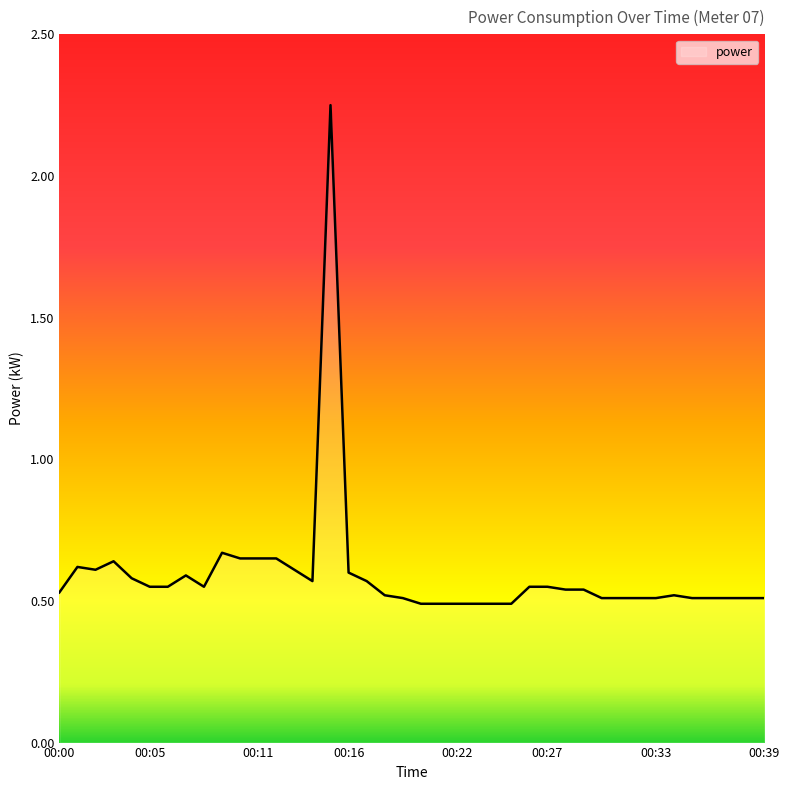

What is the difference between the maximum and minimum values?

1.8